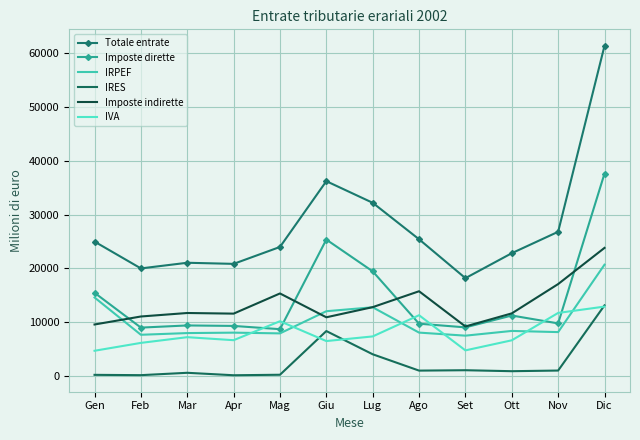

Read the Totale entrate value at Dic.

61413